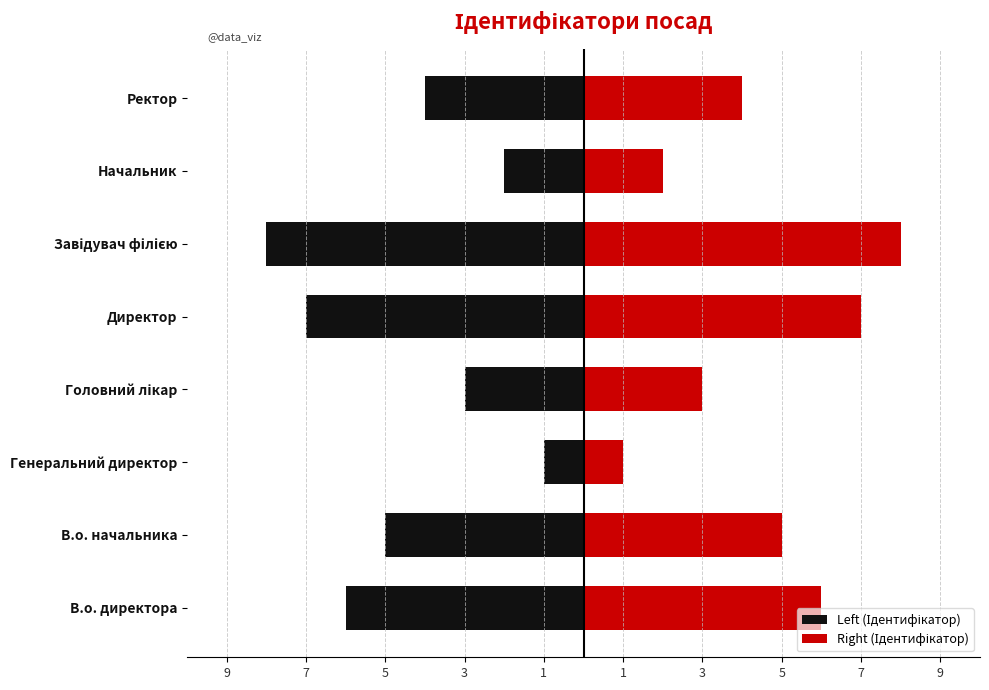

What is the smallest value displayed?

-8